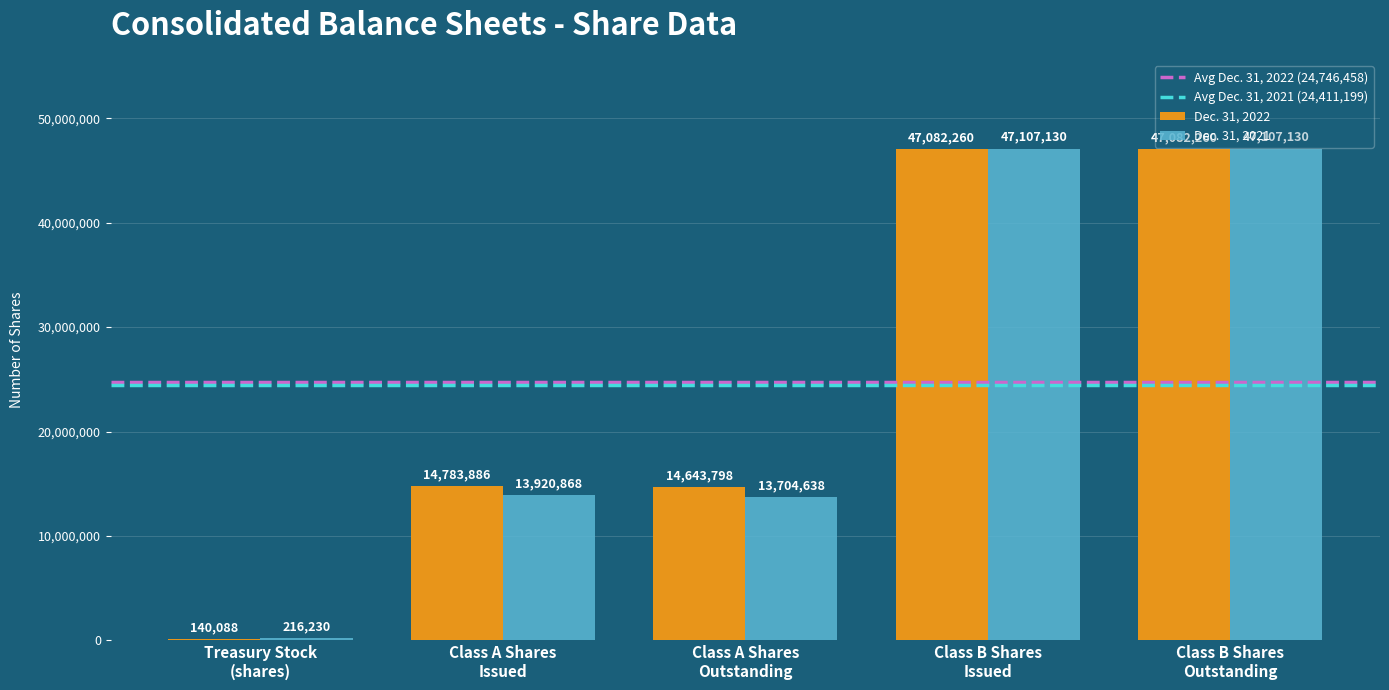

What is the sum of all Dec. 31, 2021 values?

122055996